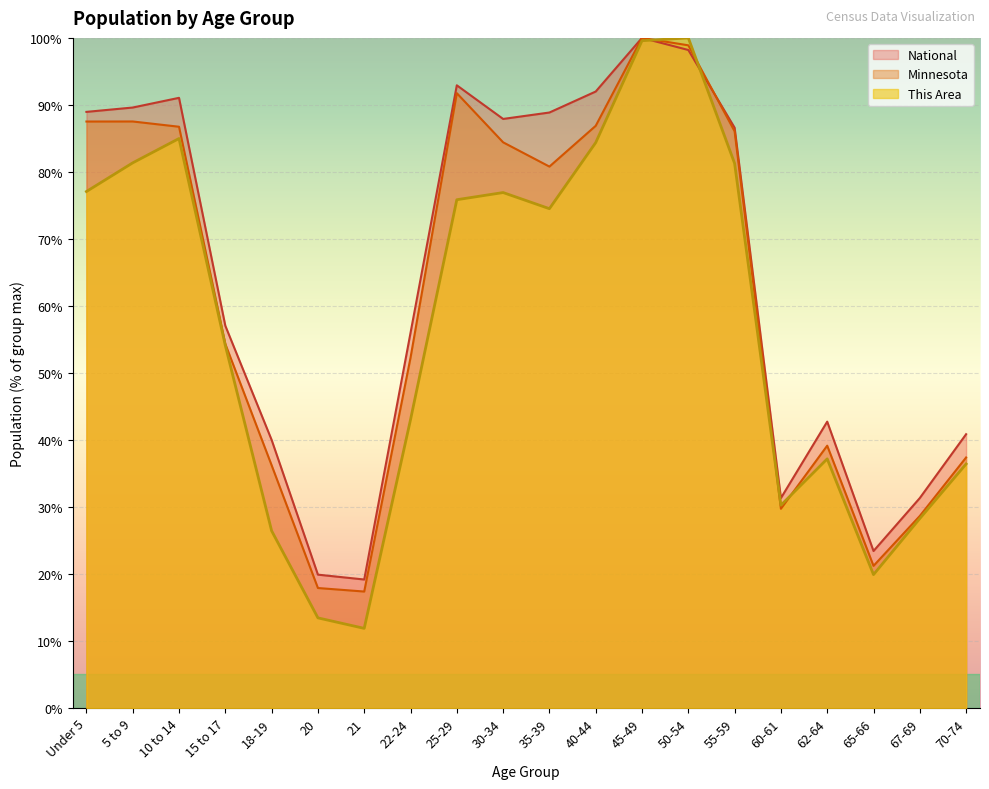

How many lines are shown in the chart?

3